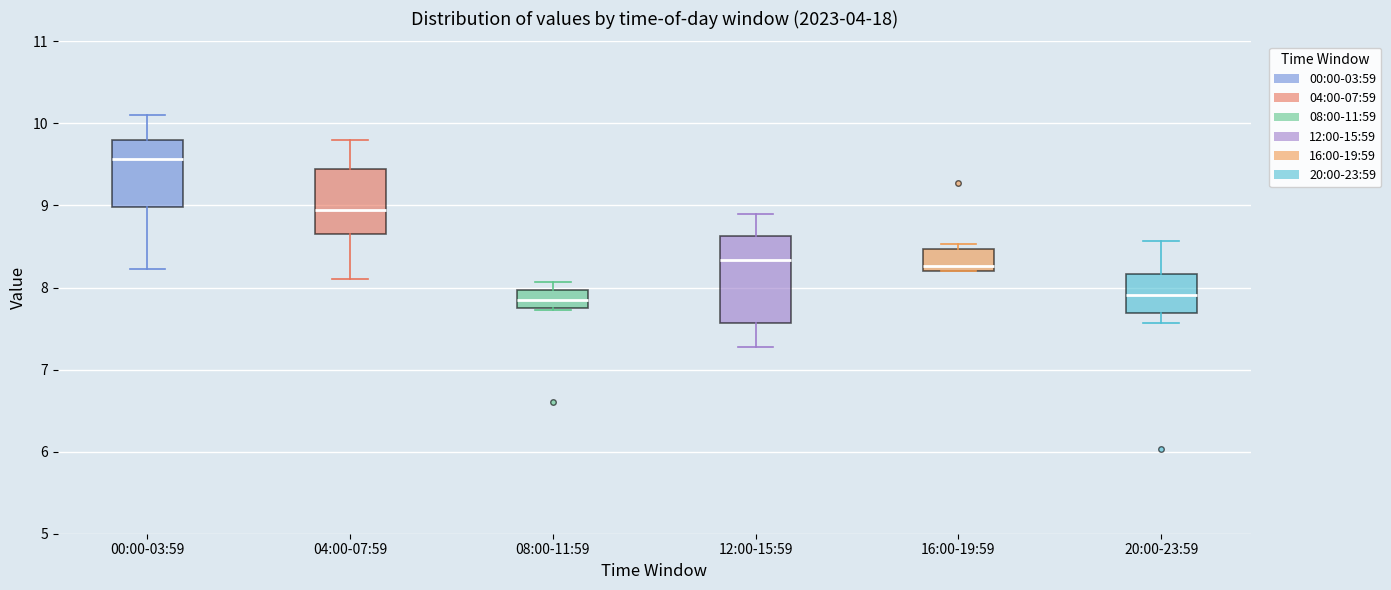

Which box is the tallest, from its lower edge to its upper edge?

12:00-15:59